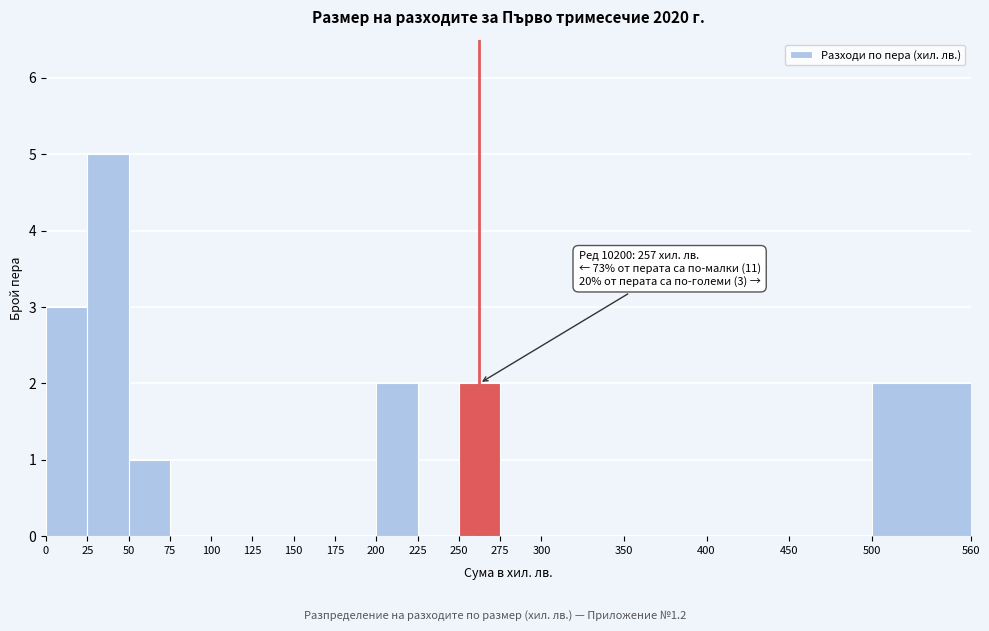

Which range on the x-axis has the tallest bar?

25 to 50